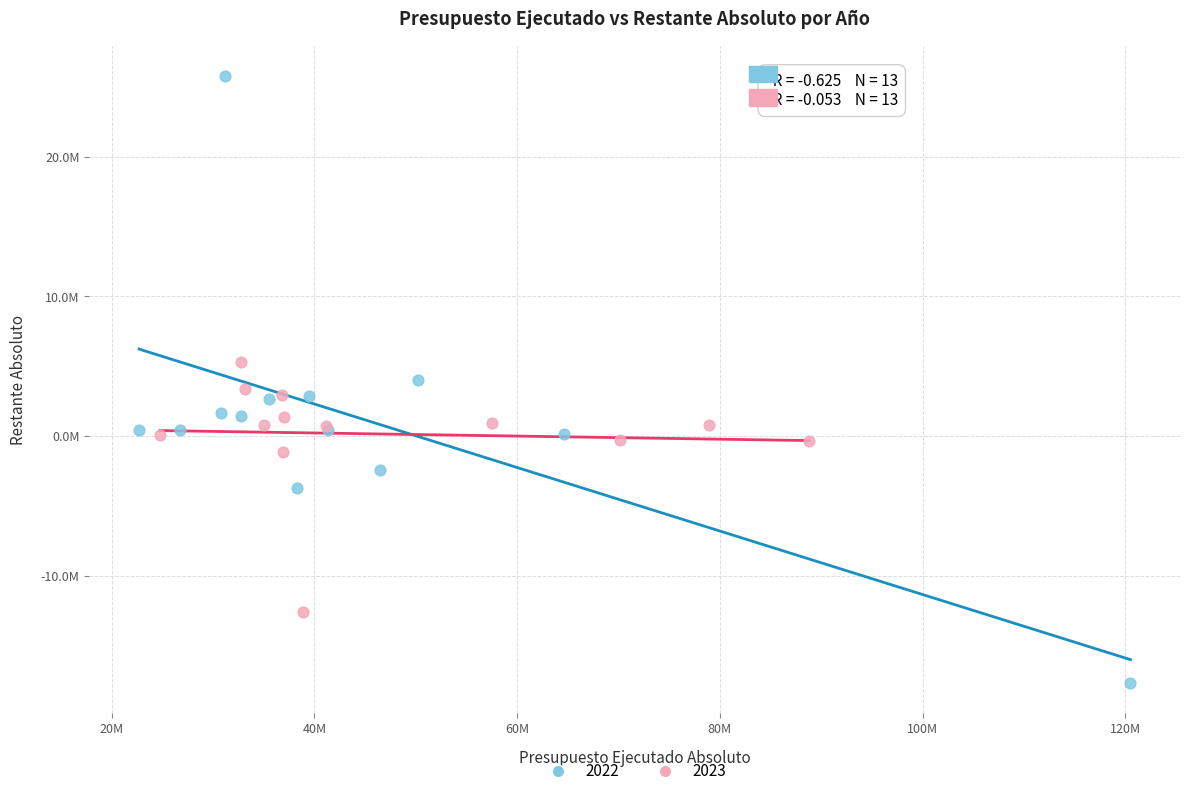

What are all the series names shown in the legend?

2022, 2023